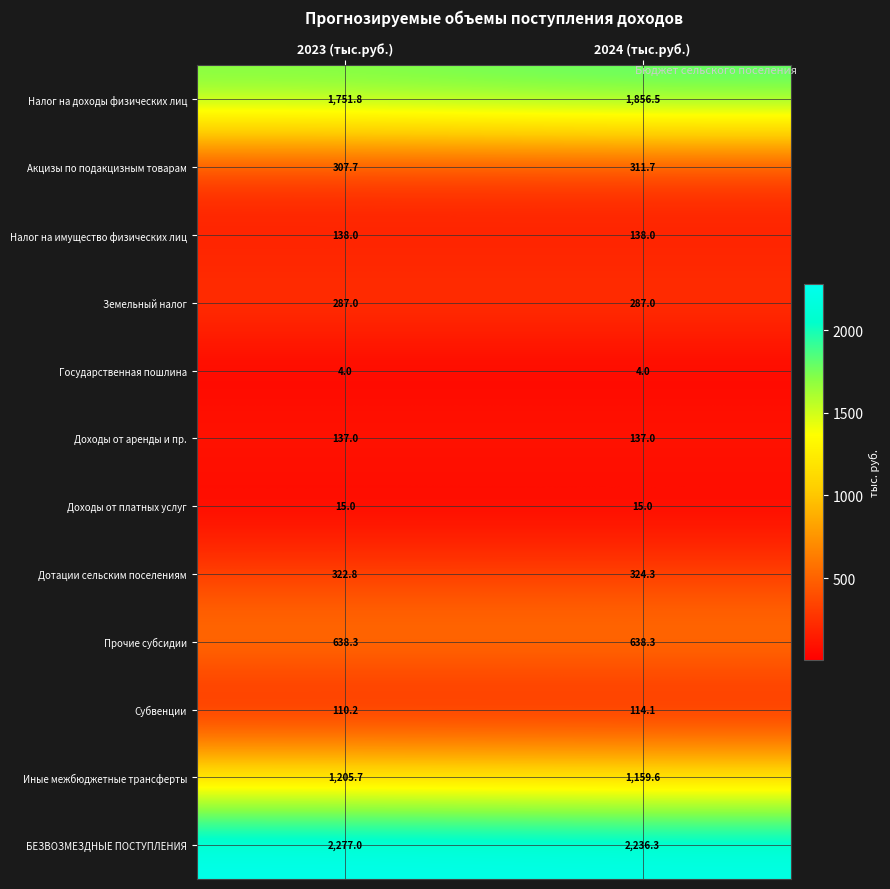

Which label corresponds to the largest value in the chart?

2023 (тыс.руб.)